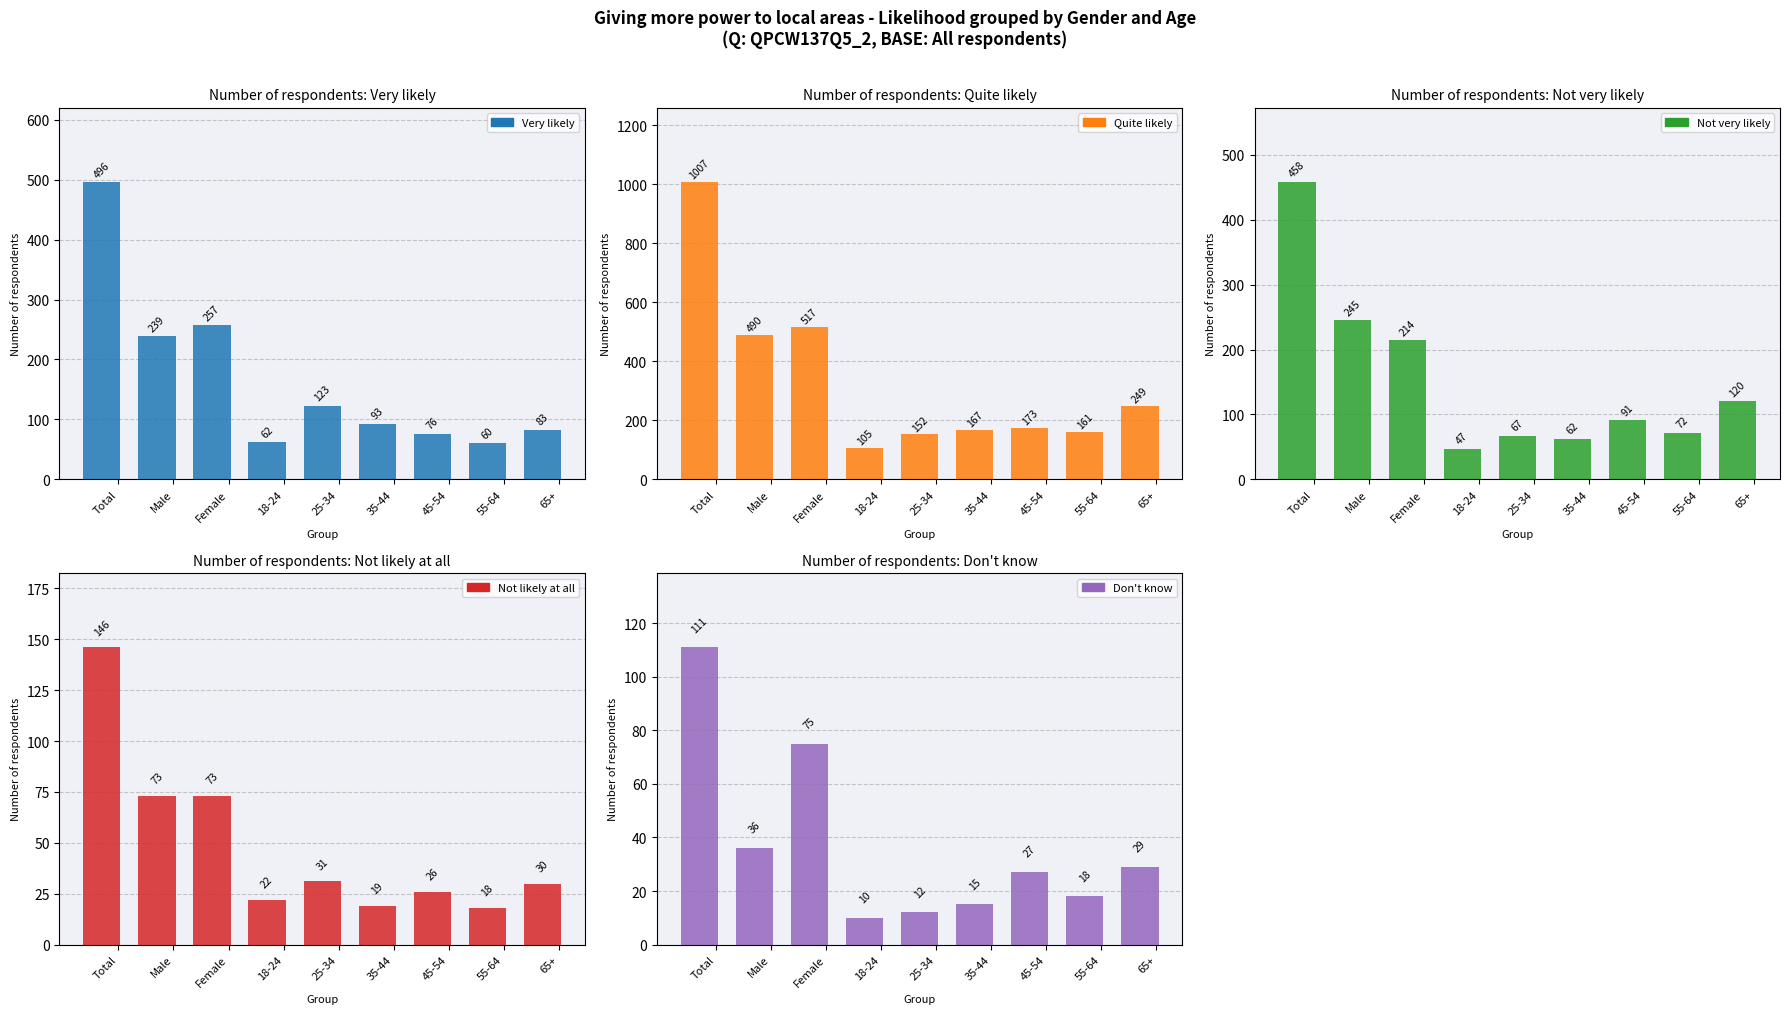

Does the chart contain any negative values?

No